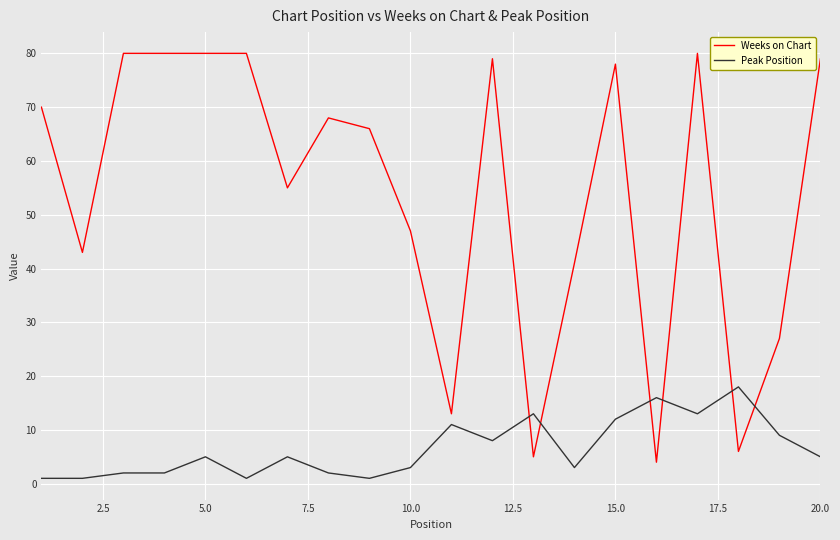

Which series has the largest total across all categories?

Weeks on Chart